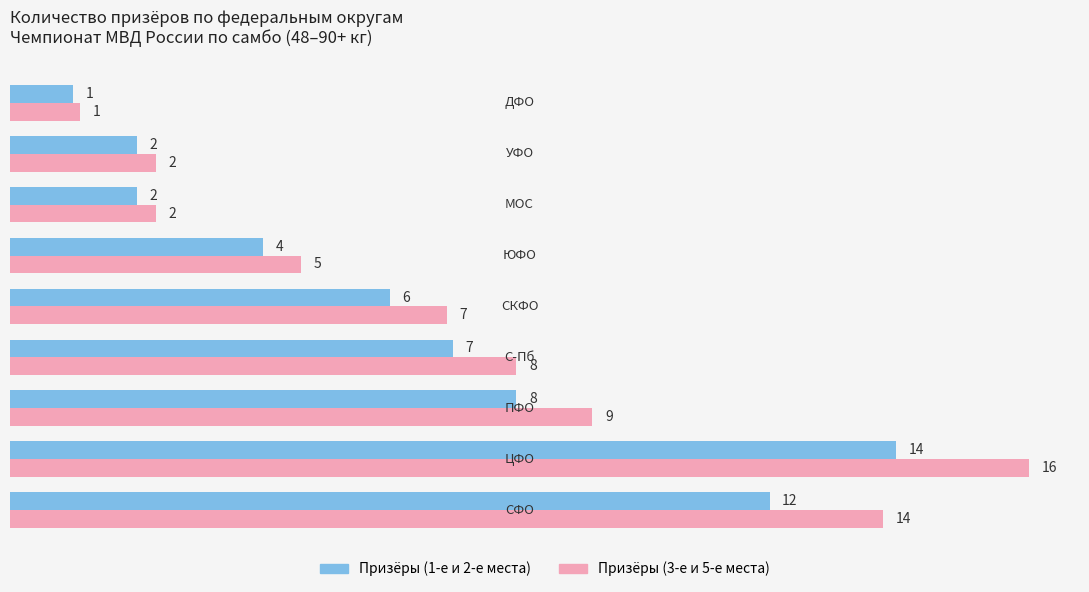

Rank the series by their average value, from highest to lowest.

Призёры (3-е и 5-е места), Призёры (1-е и 2-е места)